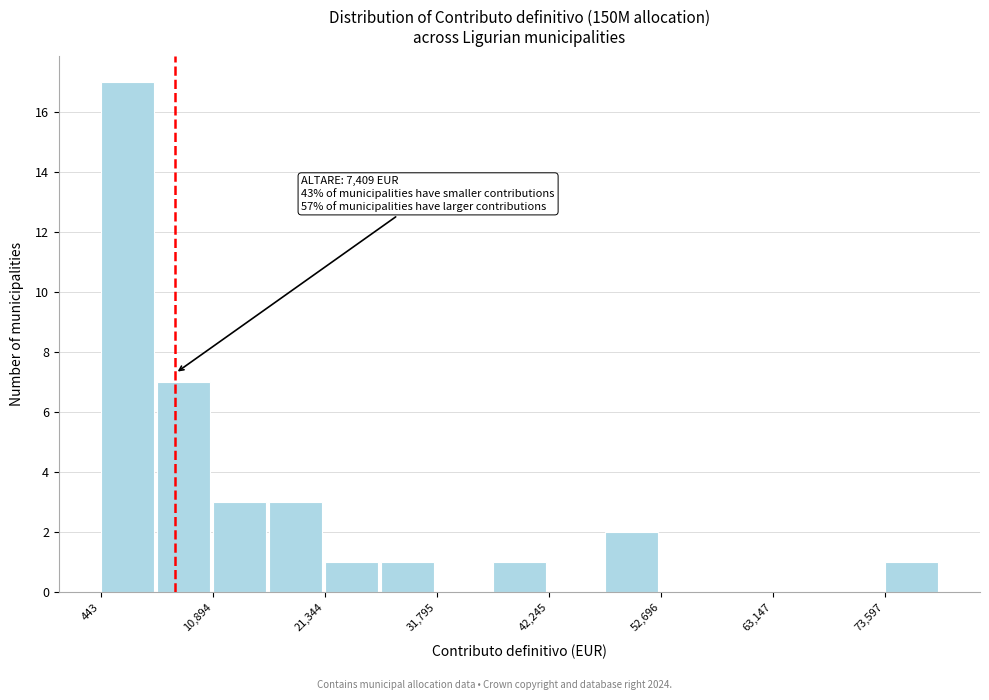

Around what value on the x-axis is the tallest bar? Give the approximate position of its centre, as read against the axis.

2000